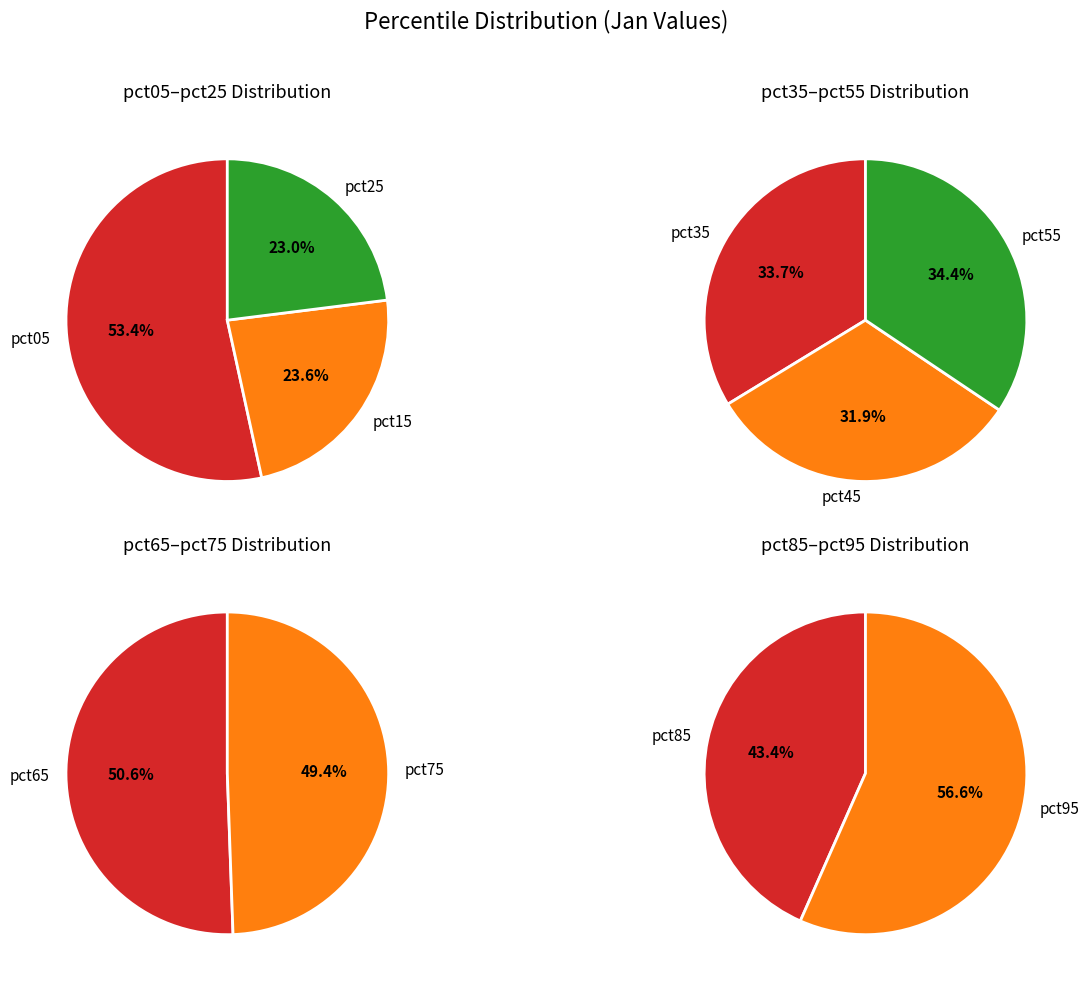

The pct15 slice represents 1% of the pie. True or false?

False